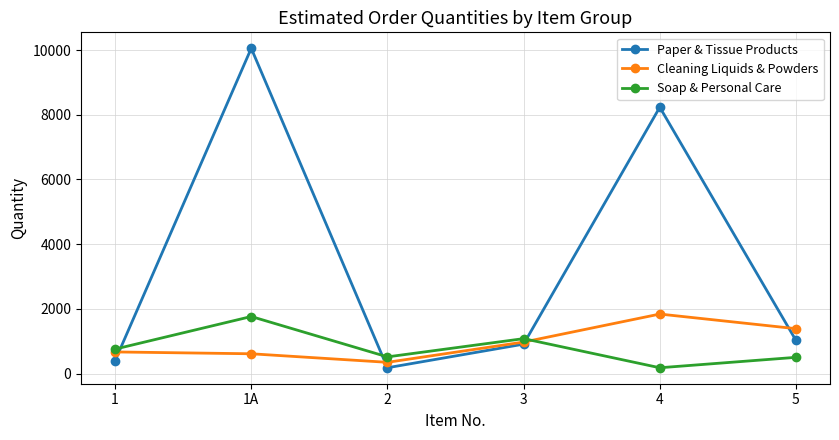

Where is the first local minimum for Soap & Personal Care?

2